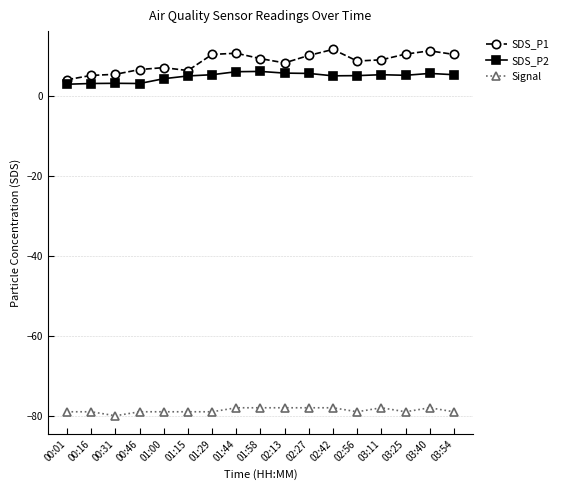

What is the difference between the highest and lowest values at 01:15?

85.3